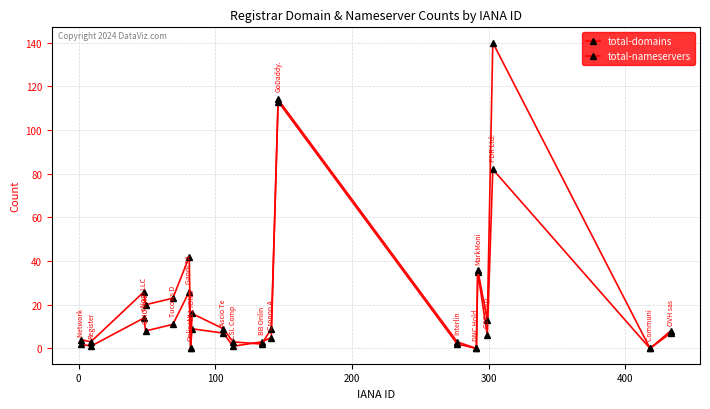

How many lines are shown in the chart?

2